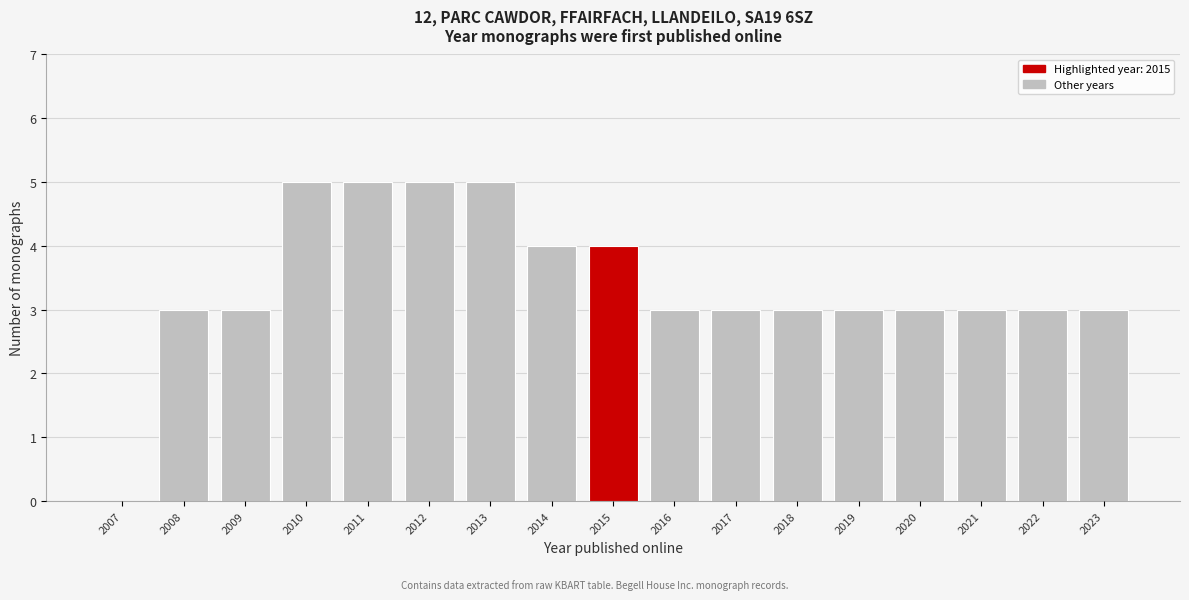

Reading left to right, what are all the values shown in this chart?

2007=0	2008=3	2009=3	2010=5	2011=5	2012=5	2013=5	2014=4	2015=4	2016=3	2017=3	2018=3	2019=3	2020=3	2021=3	2022=3	2023=3